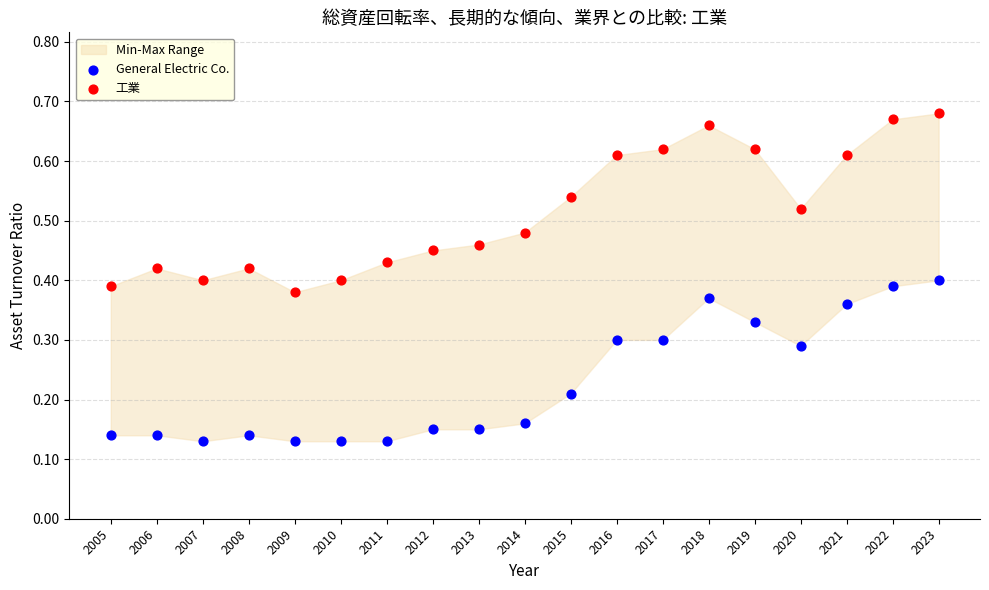

Which series contains the lowest Y value?

General Electric Co.